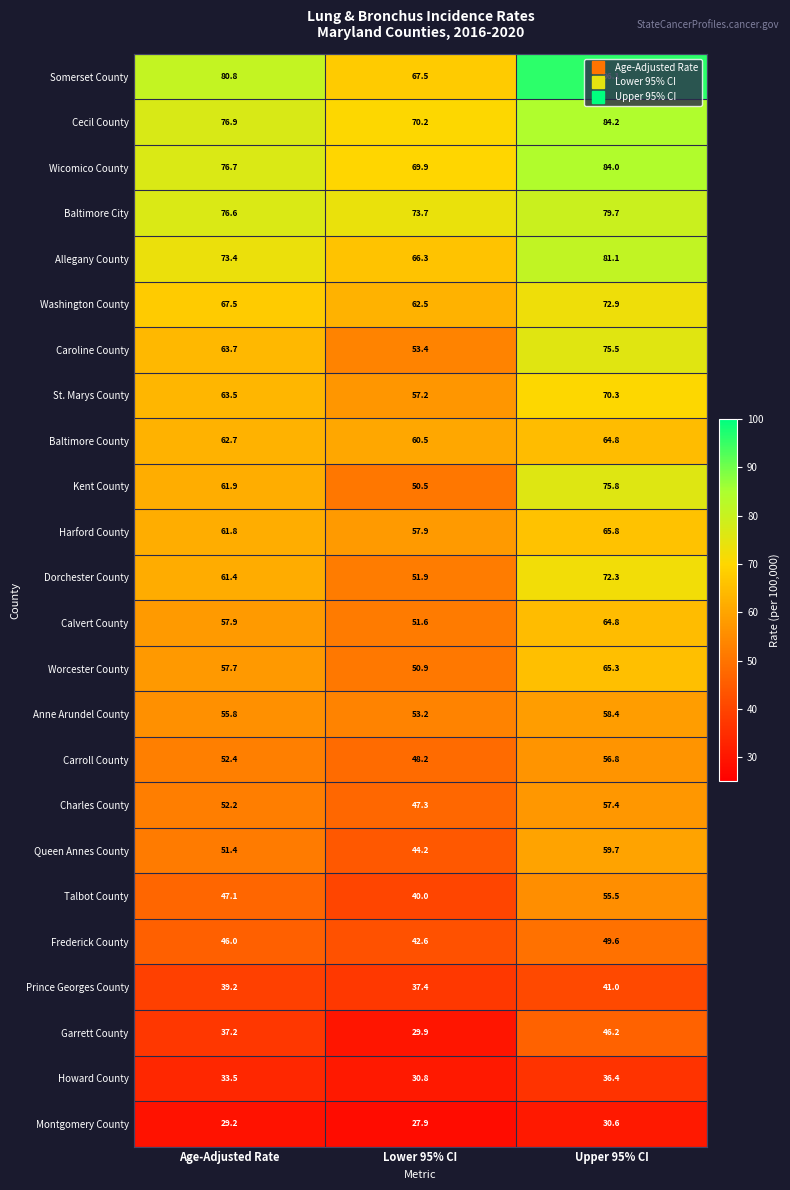

The value of Anne Arundel County at Age-Adjusted Rate is 55.8. True or false?

True